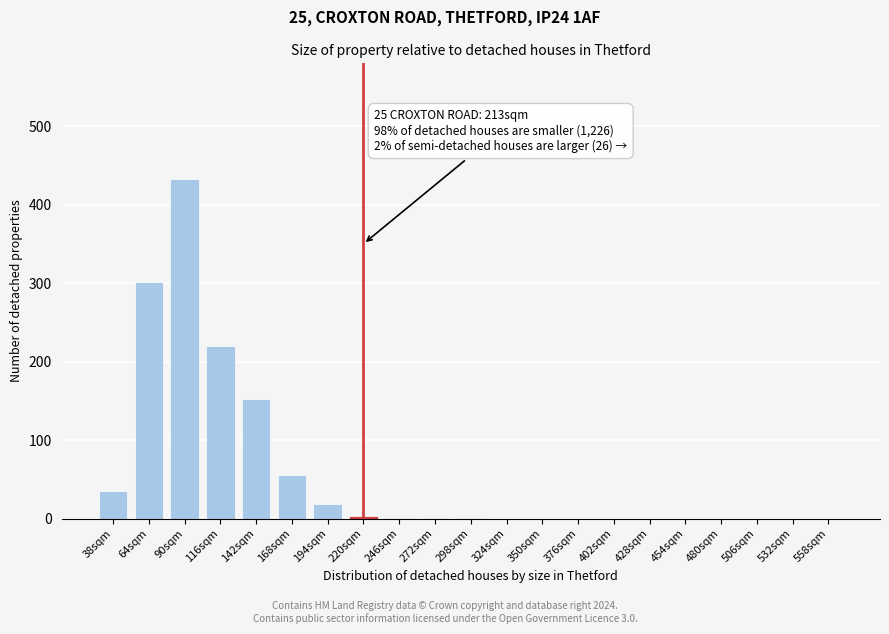

The chart shows a value of 152 at 142sqm. True or false?

True